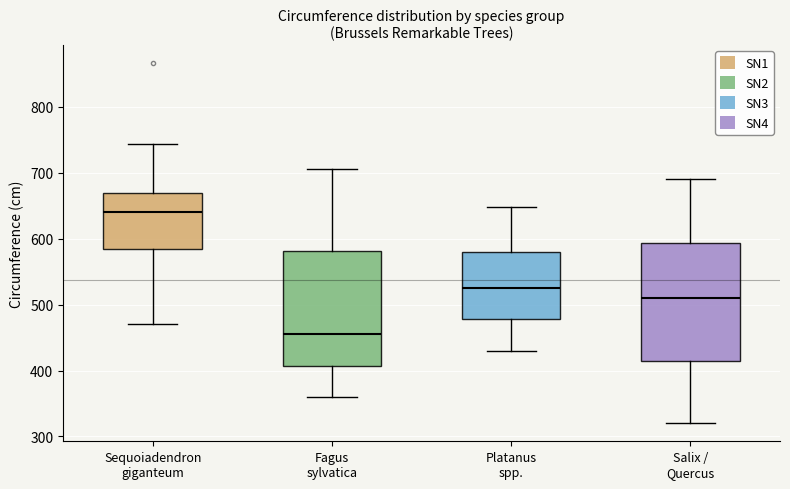

Where is the upper edge of the box for Fagus sylvatica on the y-axis? The values are not printed on the chart, so give them approximately, as read against the axis.

580